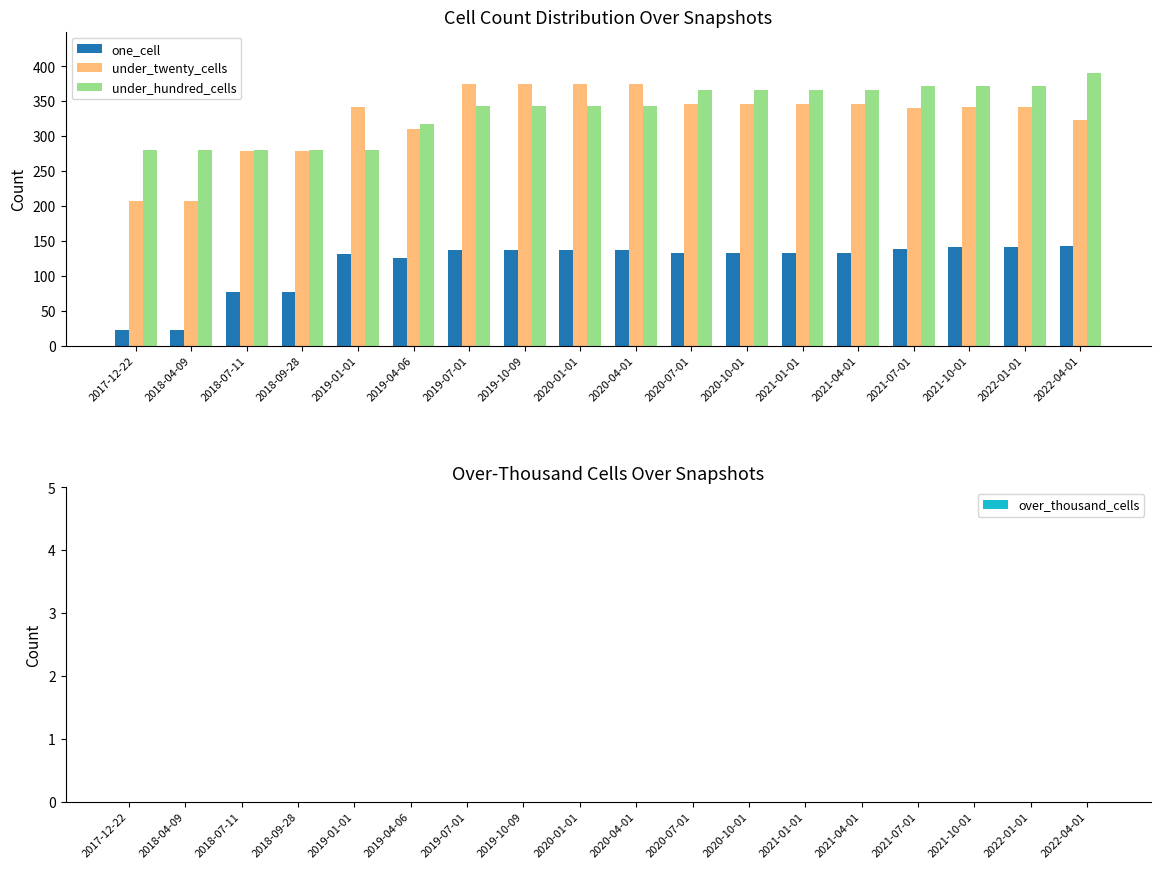

Are the bars grouped side by side (vs. stacked)?

Yes